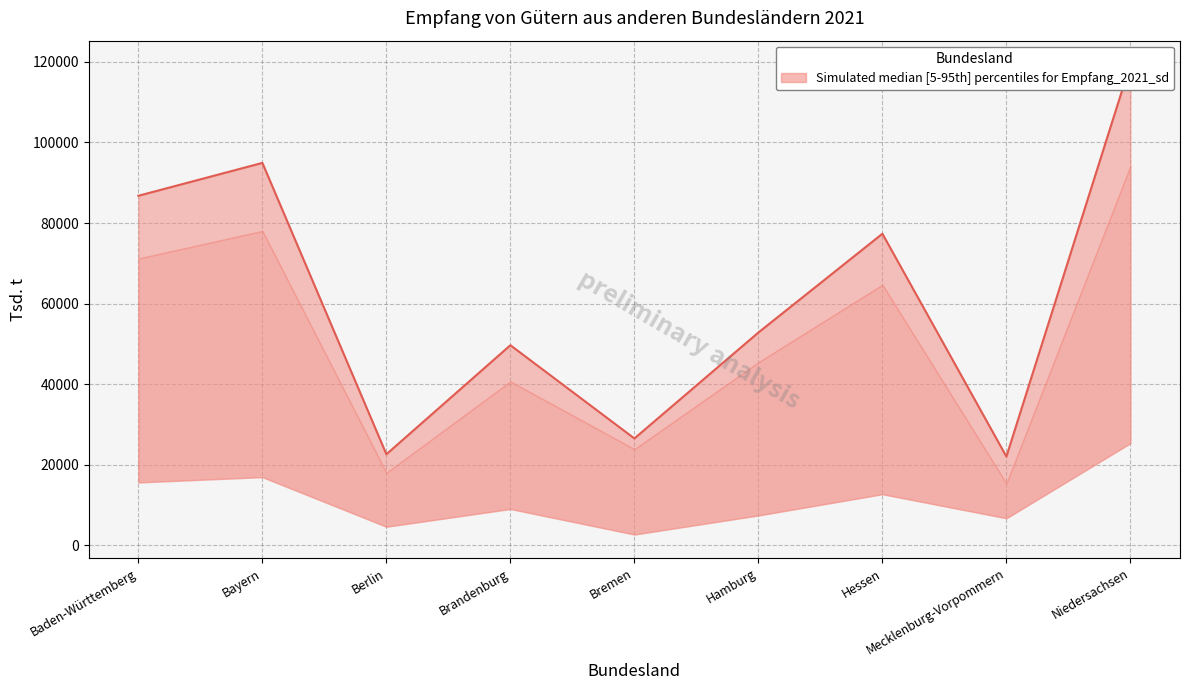

What is the difference between the values at Bayern and Baden-Württemberg?

8164.2